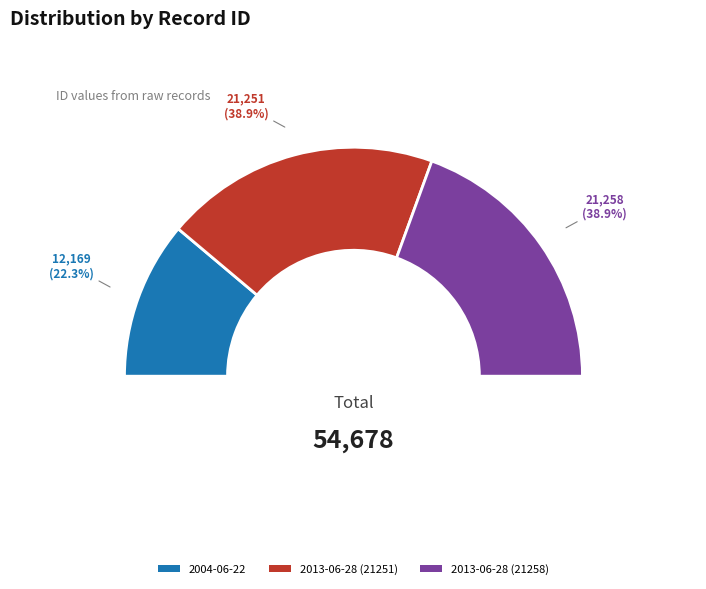

Which slice is the smallest?

2004-06-22